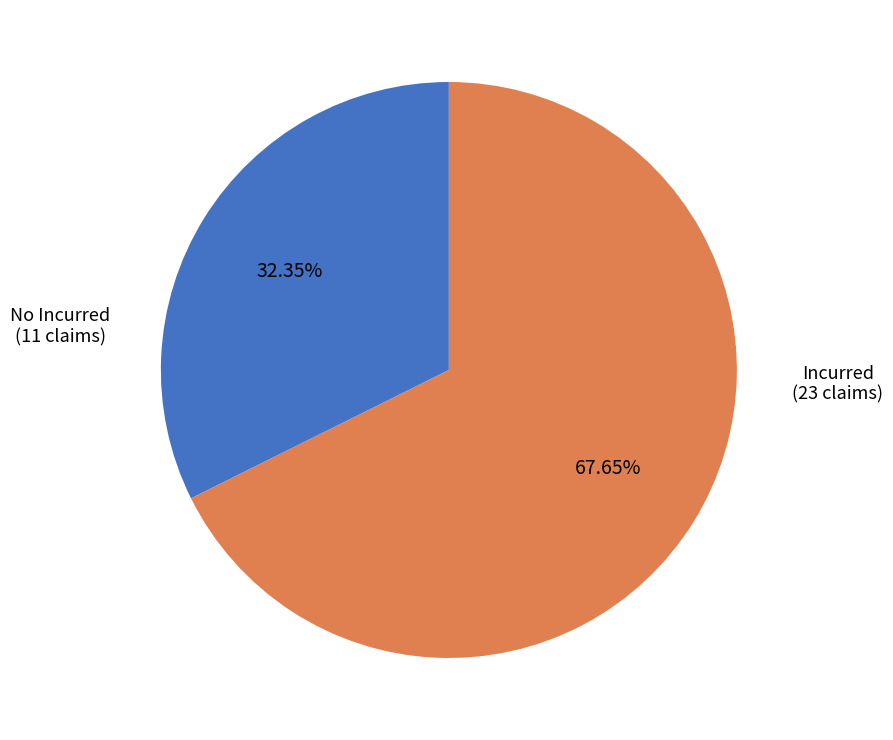

Is there a majority slice in this chart?

Yes